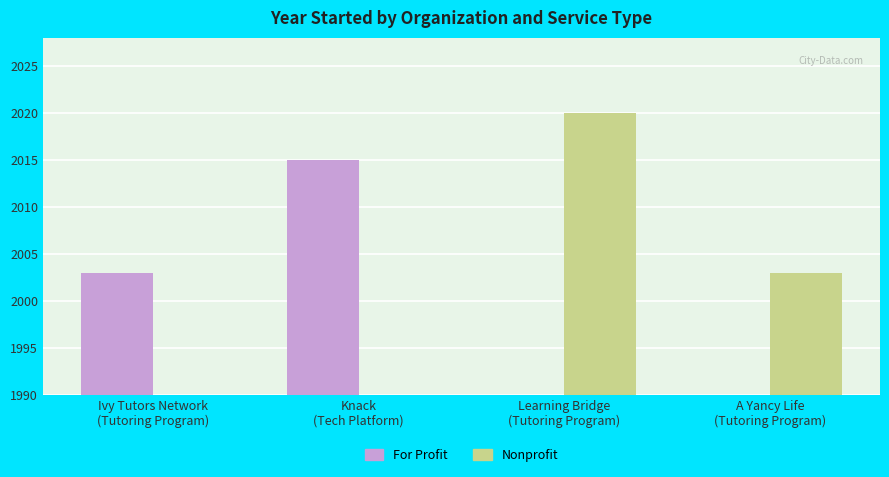

What is the approximate value of For Profit at Ivy Tutors Network
(Tutoring Program)?

2003.0